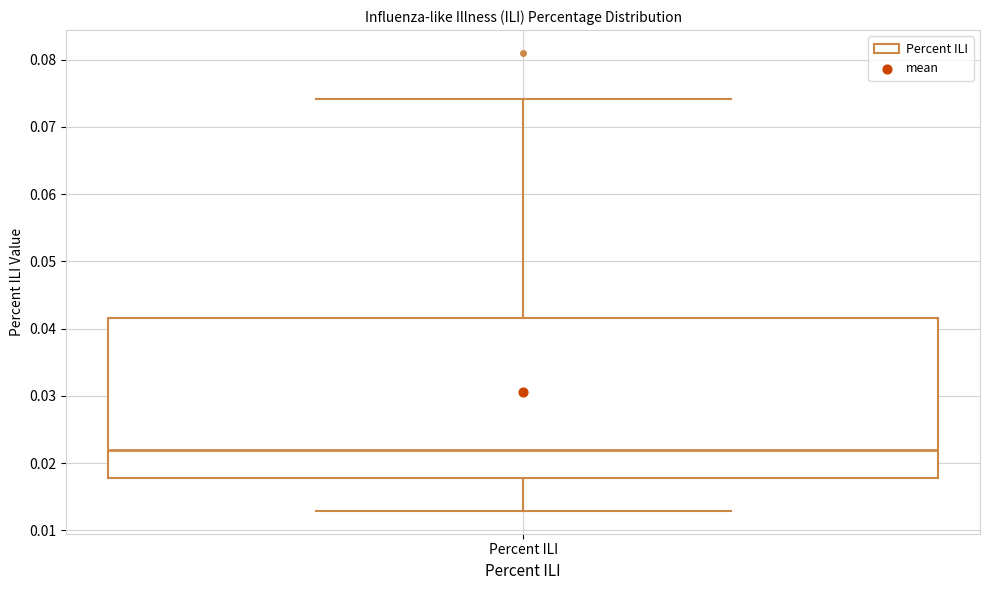

Where is the lower edge of the box for Percent ILI on the y-axis? The values are not printed on the chart, so give them approximately, as read against the axis.

0.018